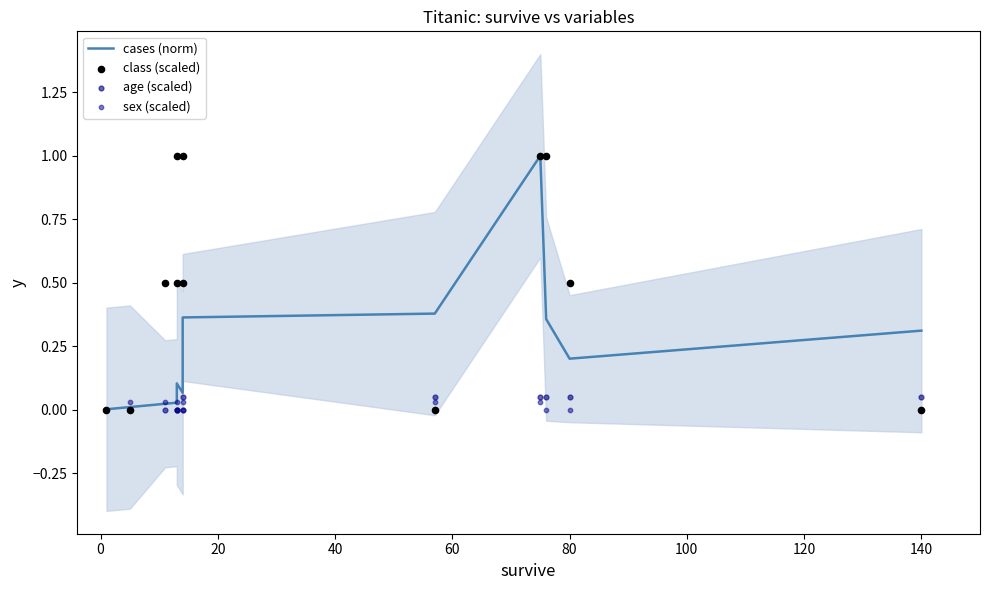

Which series contains the highest Y value?

cases (norm)